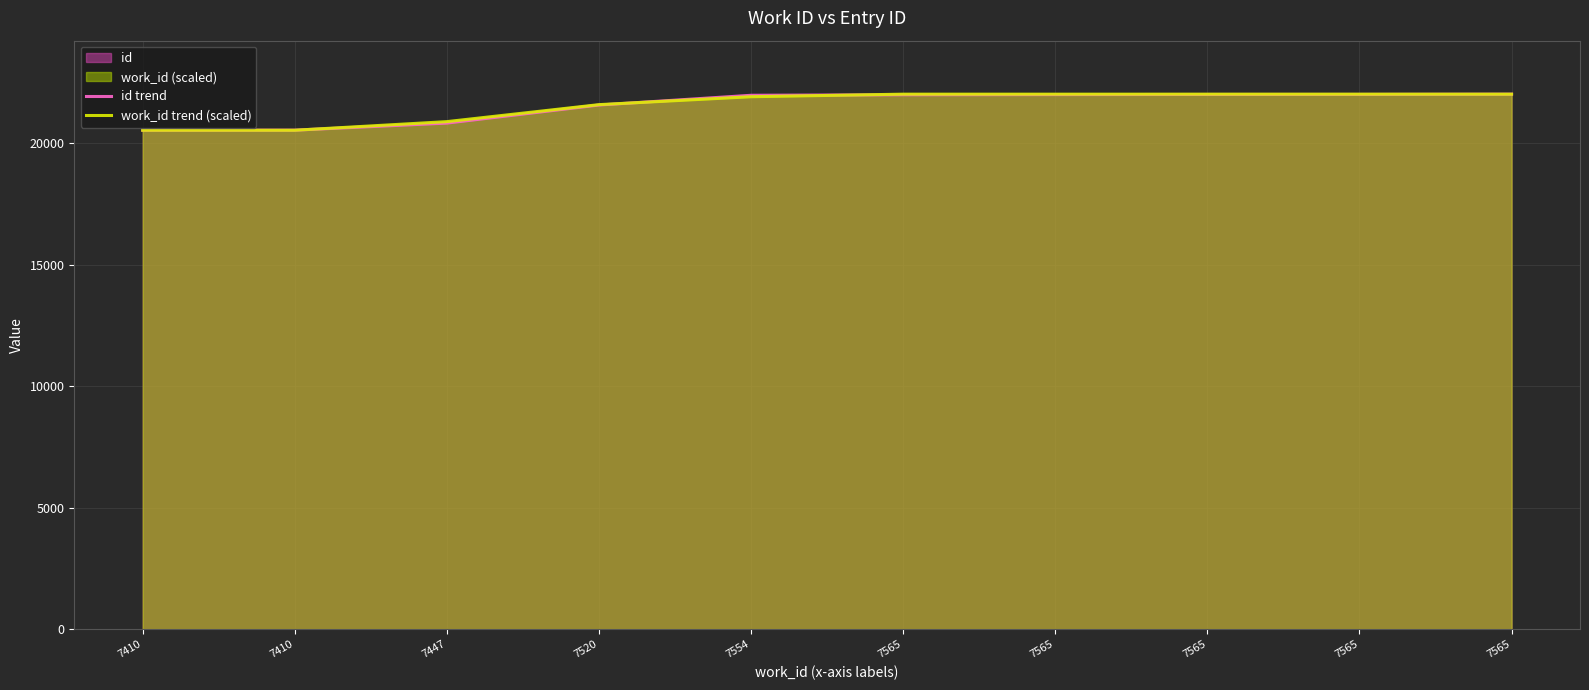

What is the difference between the second highest and second lowest values in the id trend series?

1472.0